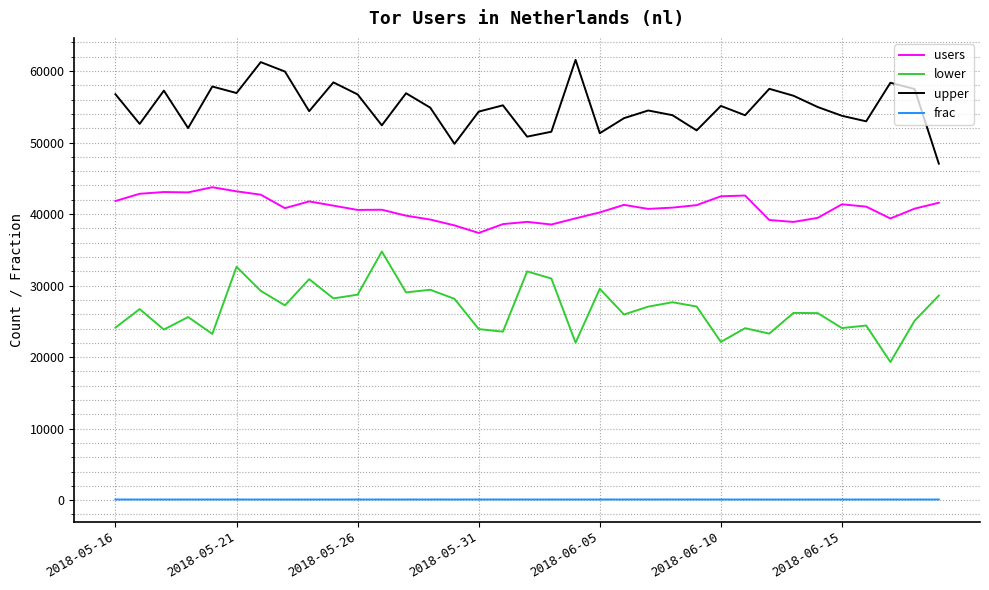

True or false: users and lower intersect in this chart.

False